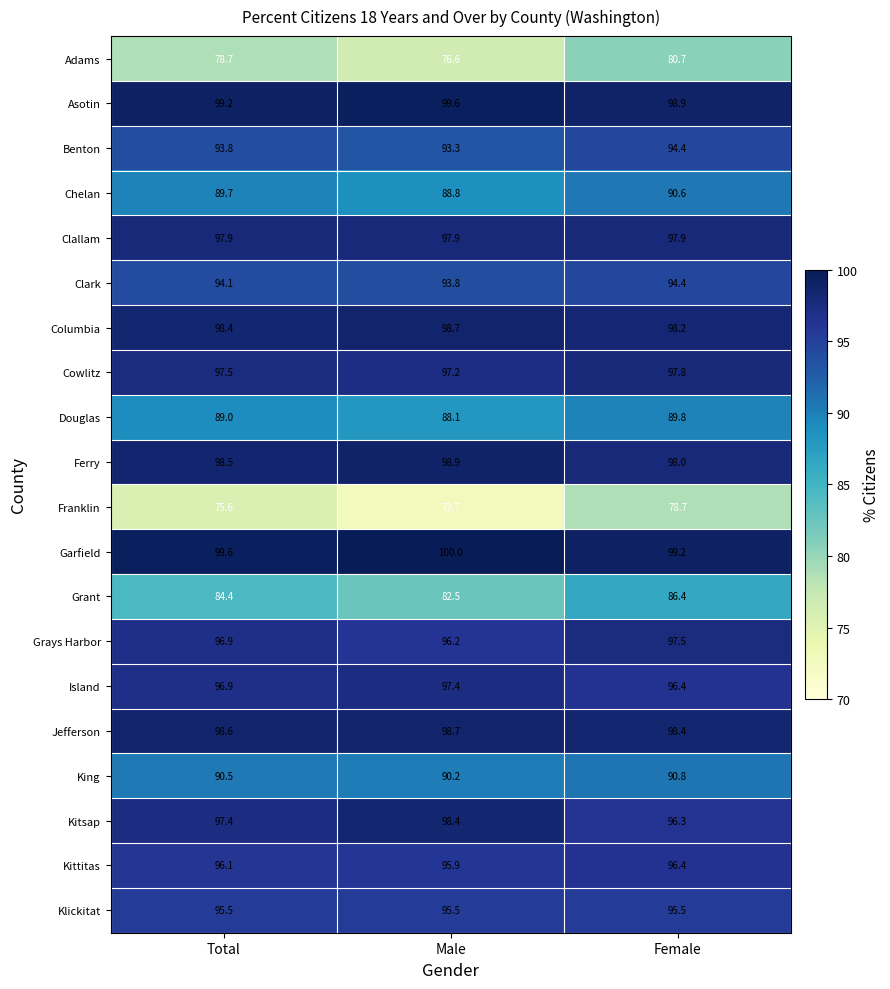

Count the King values in the range 90 to 91.

3